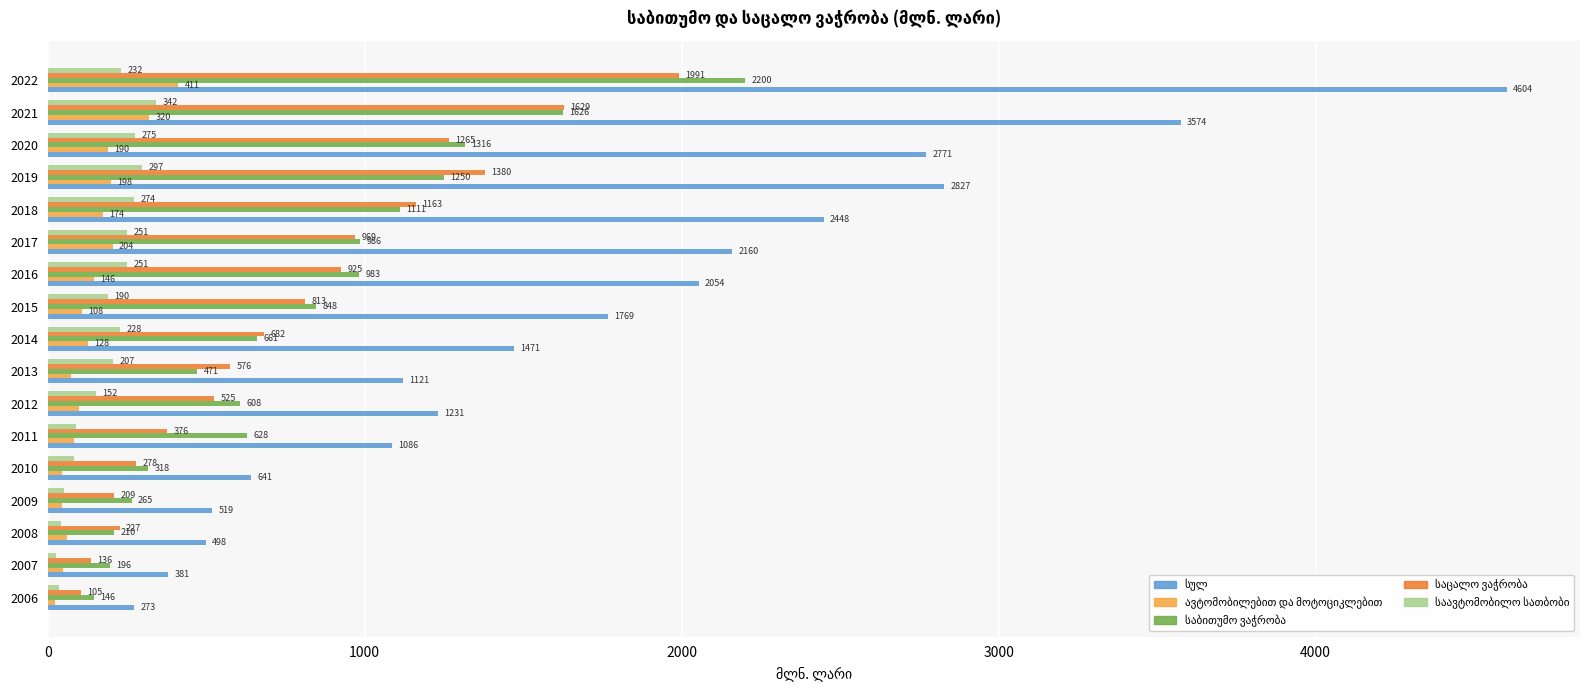

What is the difference between the highest and lowest values at 2006?

251.0